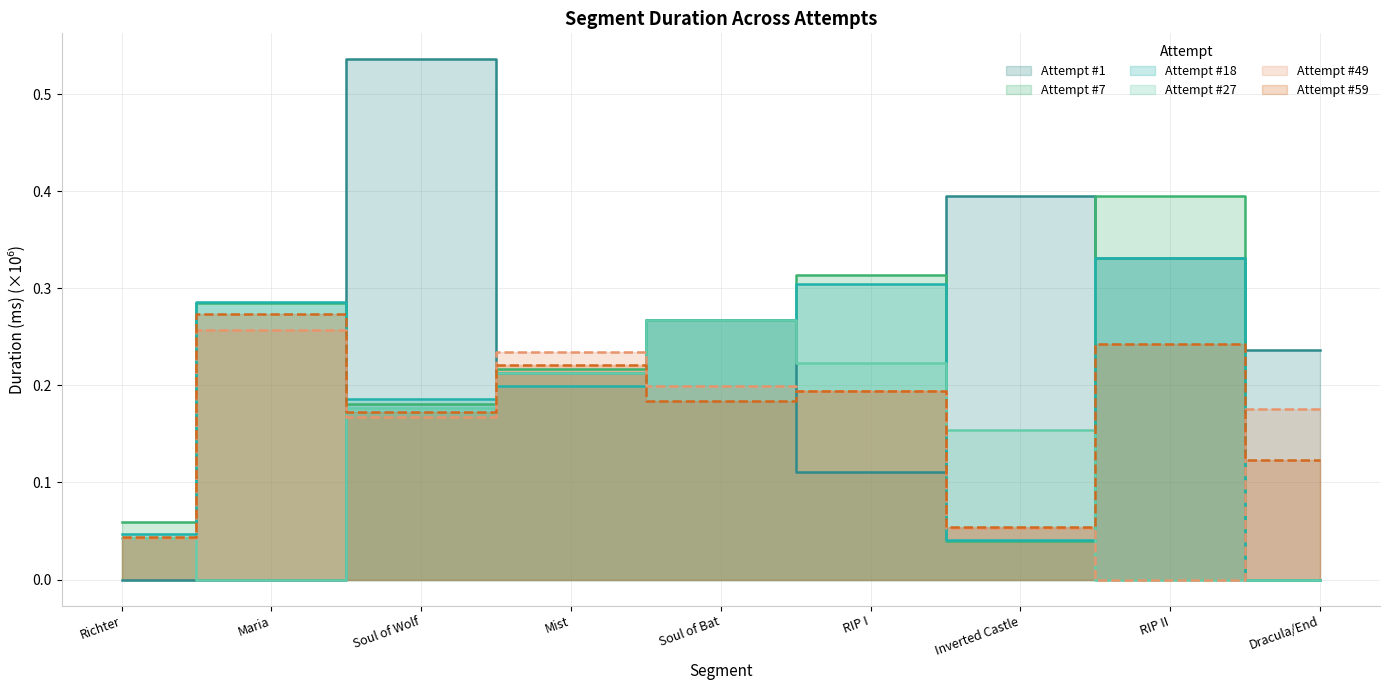

Count the number of categories in the chart.

9